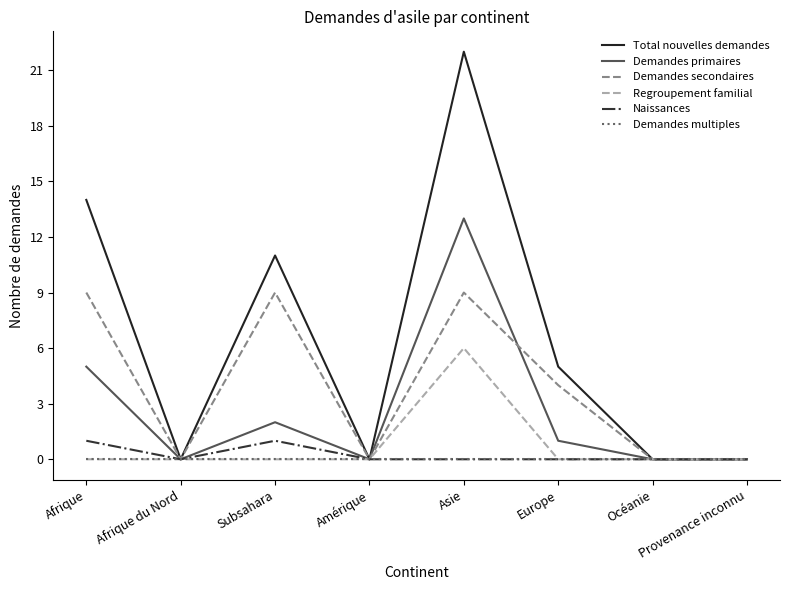

What position from the left is Asie?

5